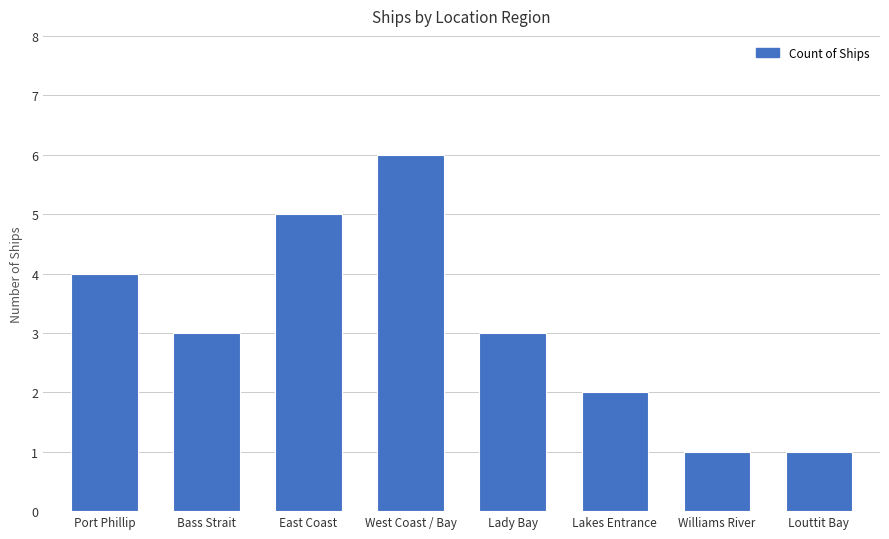

Approximately how many times larger is the value at Lady Bay compared to Lakes Entrance?

1.5